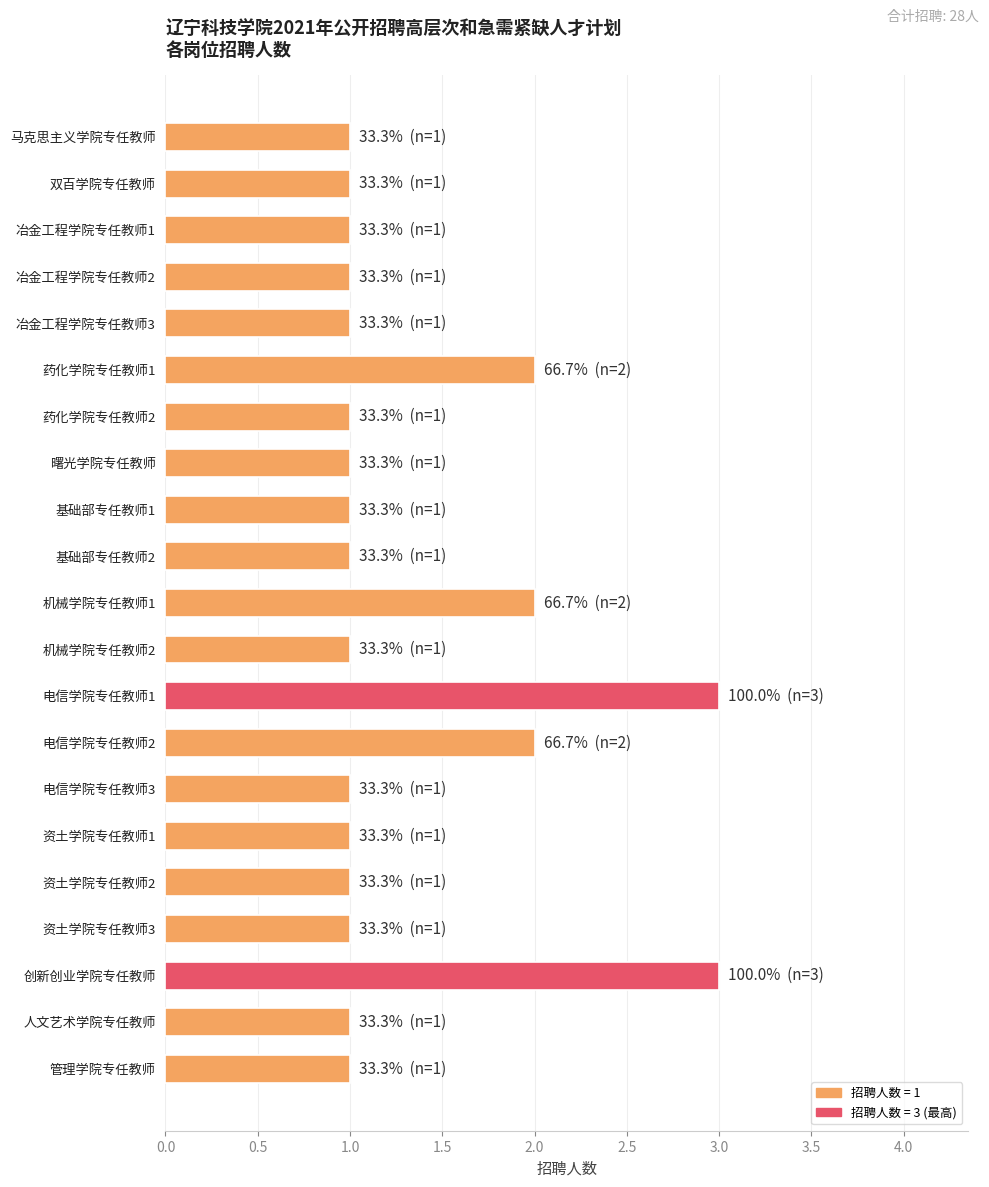

What is the label of the 12th bar from the bottom?

基础部专任教师2